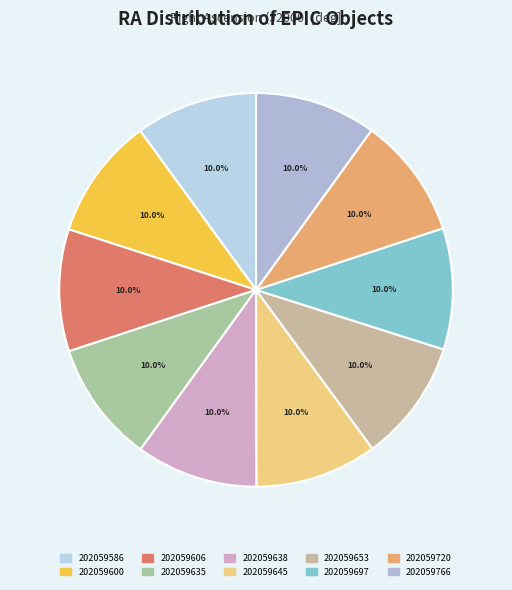

Count the number of slices in the pie.

10